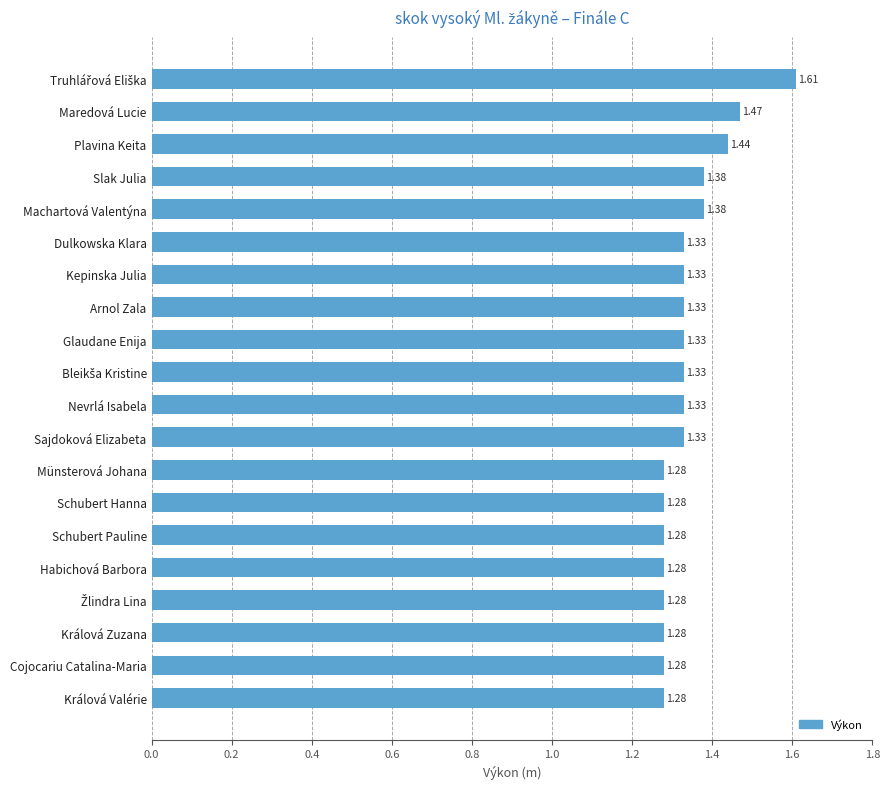

Approximately how many times larger is the value at Schubert Hanna compared to Glaudane Enija?

1.0